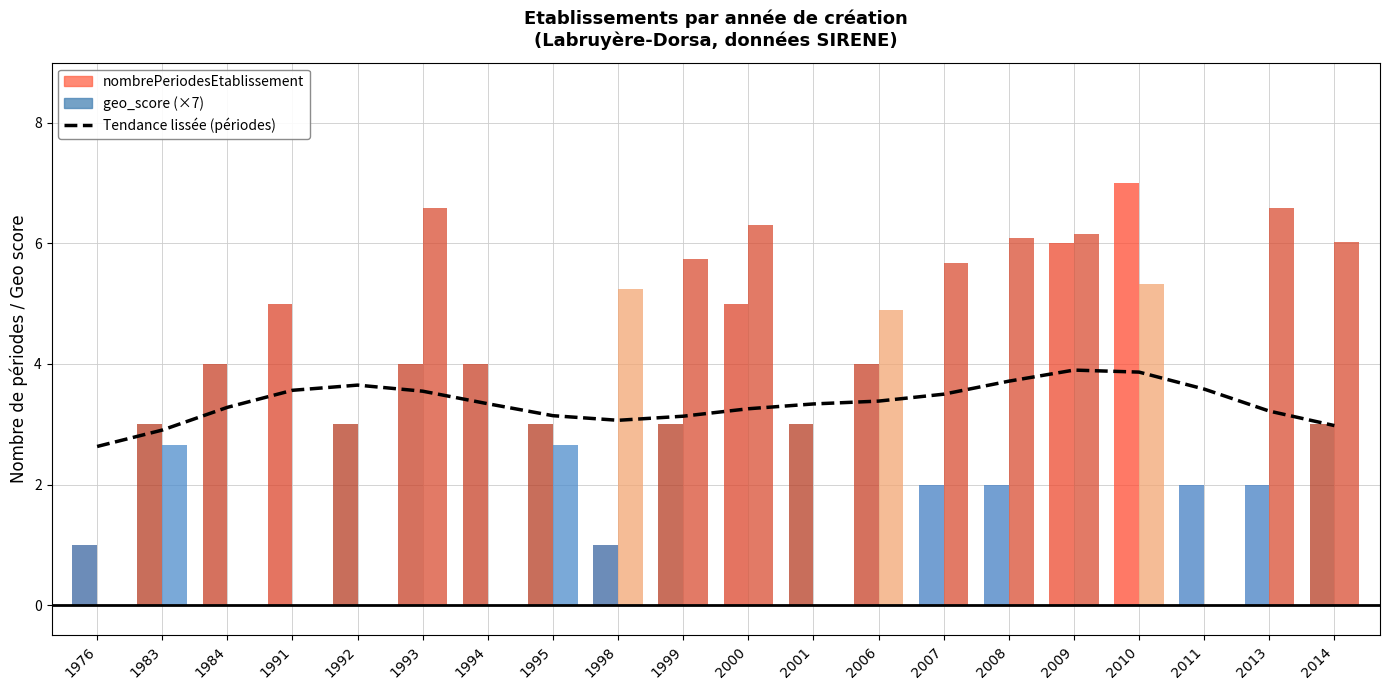

Is the value of nombrePeriodesEtablissement at 1999 greater than the value of geo_score (×7) at 2001?

Yes